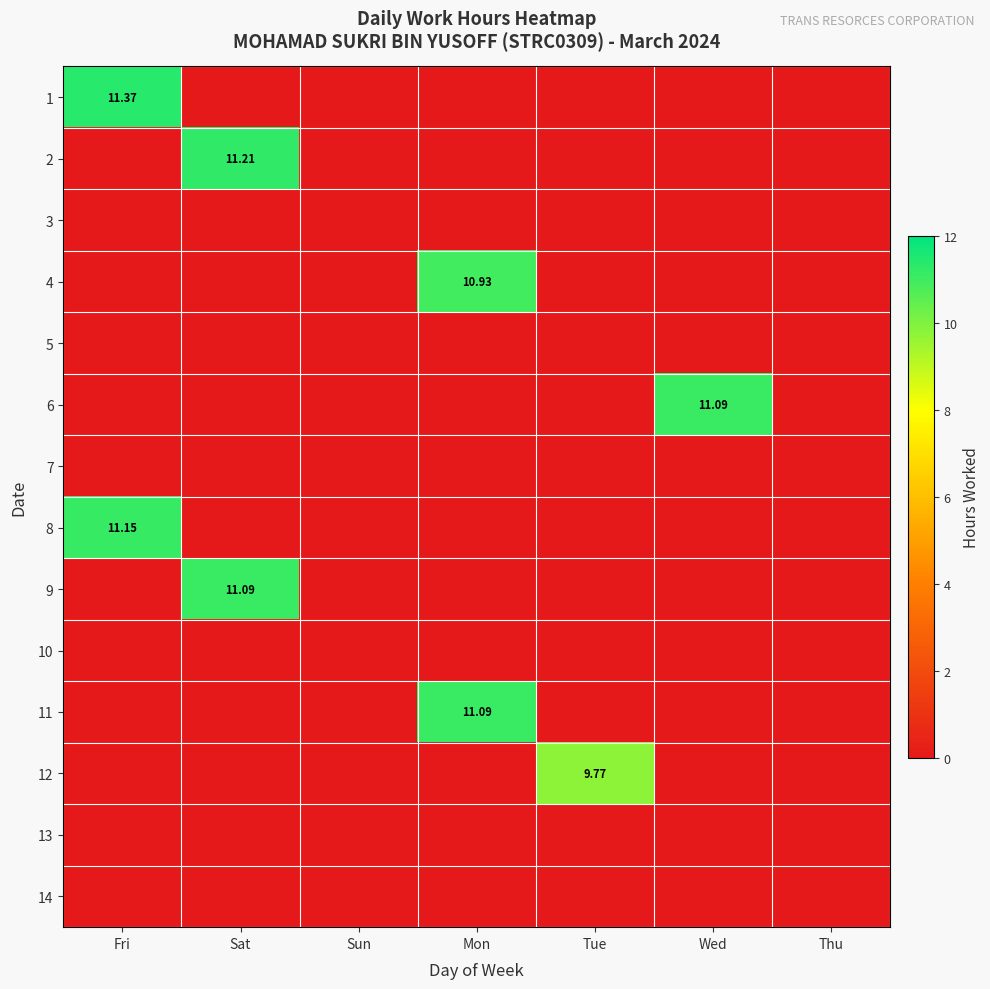

Count the number of categories in the chart.

7